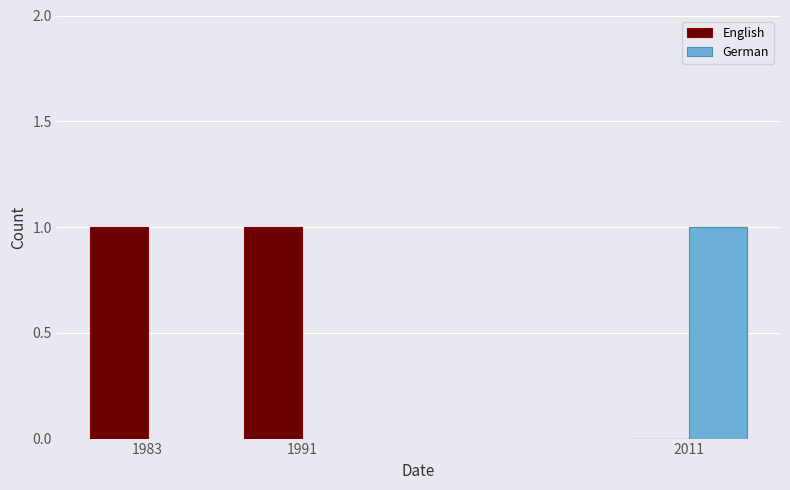

How many distinct data groups are displayed?

2